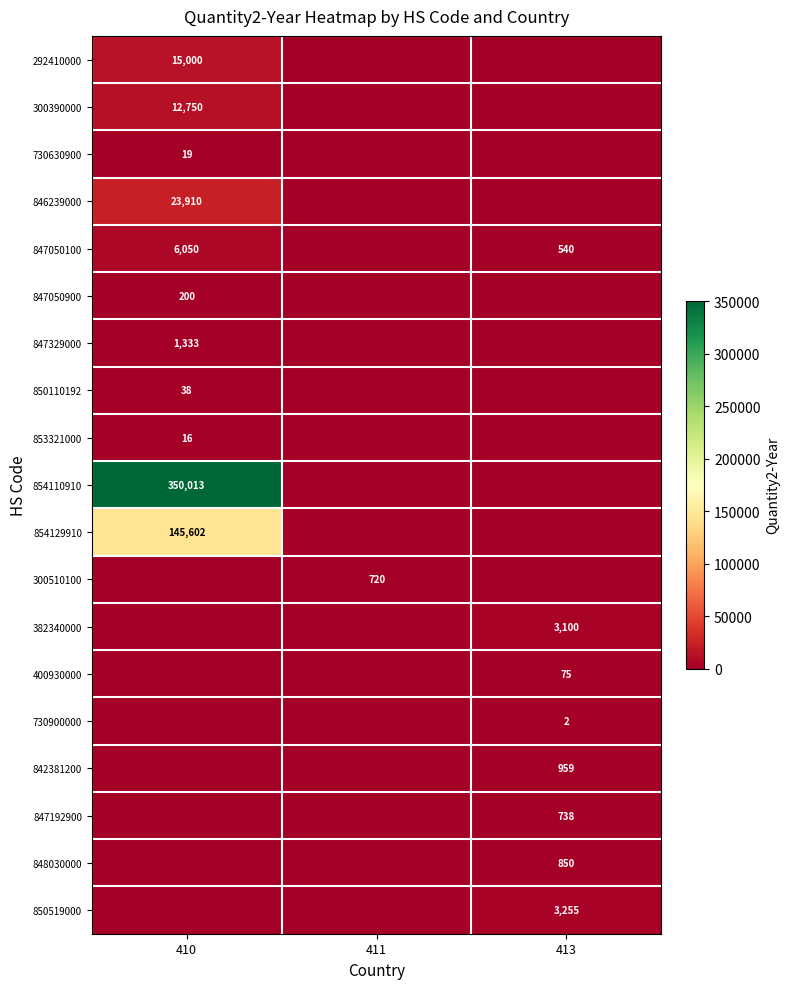

True or false: 400930000 has a value of 127 at 413.

False